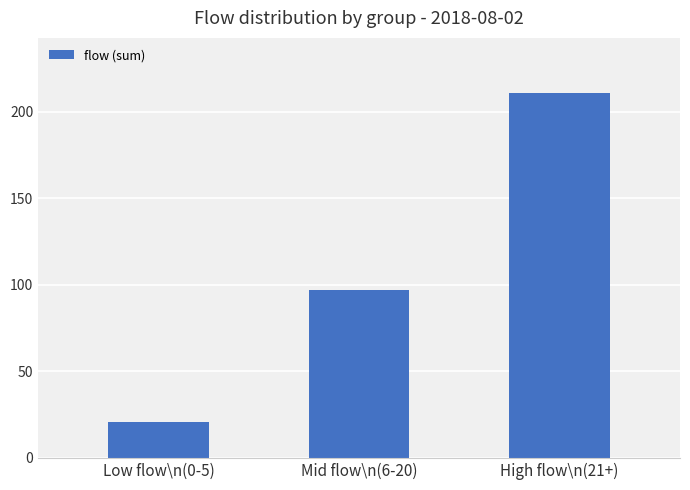

True or false: the data shows 97 at Mid flow\n(6-20).

True